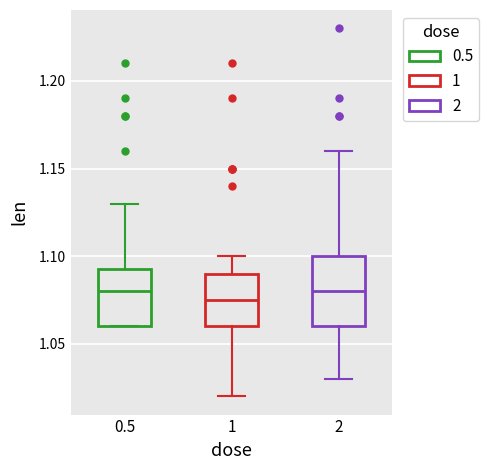

Reading left to right, read every box against the y-axis: the position of its median line, the range the box covers, and the ends of its whiskers. The values are not printed on the chart, so give them approximately, as read against the axis.

0.5: median 1.080, box 1.060 to 1.095, whiskers 1.060 to 1.130
1: median 1.075, box 1.060 to 1.090, whiskers 1.020 to 1.100
2: median 1.080, box 1.060 to 1.100, whiskers 1.030 to 1.160